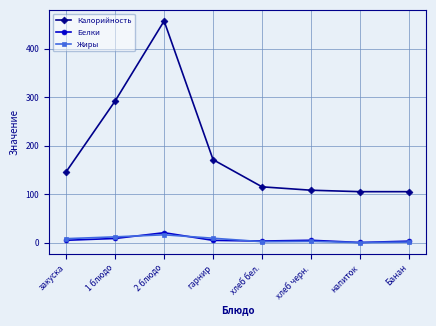

At which category does Калорийность reach its first local peak?

2 блюдо